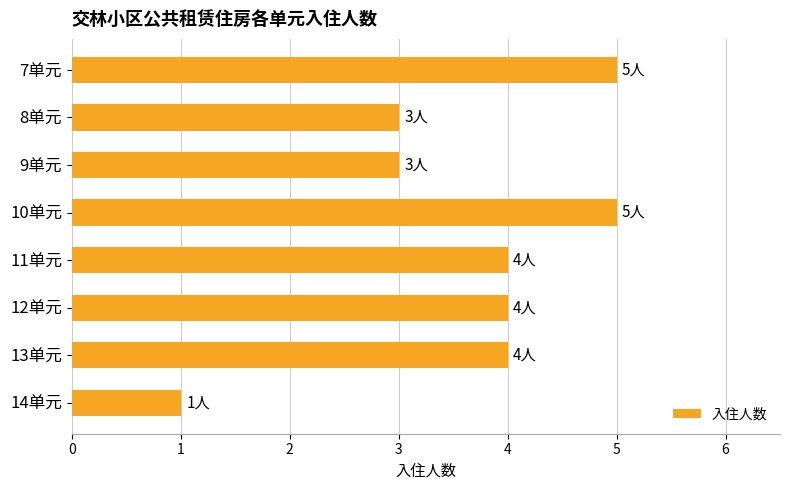

What is the greatest value displayed?

5